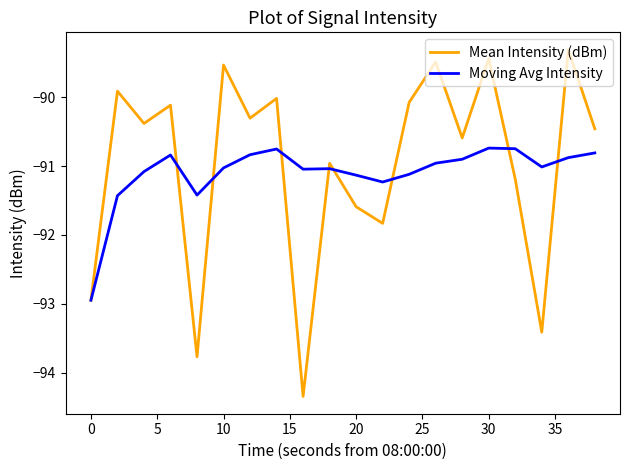

List the series in order of their peak value, highest first.

Mean Intensity (dBm), Moving Avg Intensity